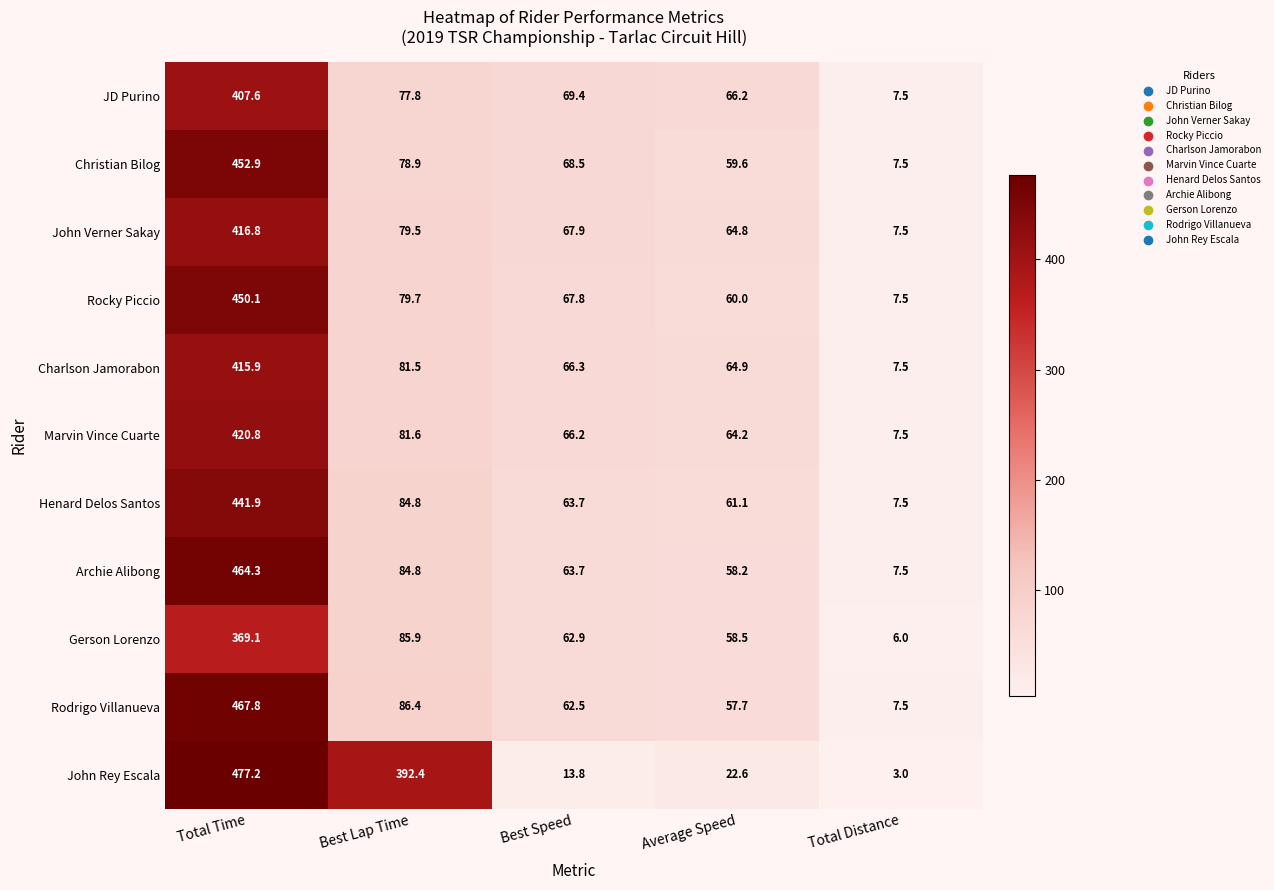

Rank the series at Total Time from highest to lowest value.

John Rey Escala, Rodrigo Villanueva, Archie Alibong, Christian Bilog, Rocky Piccio, Henard Delos Santos, Marvin Vince Cuarte, John Verner Sakay, Charlson Jamorabon, JD Purino, Gerson Lorenzo